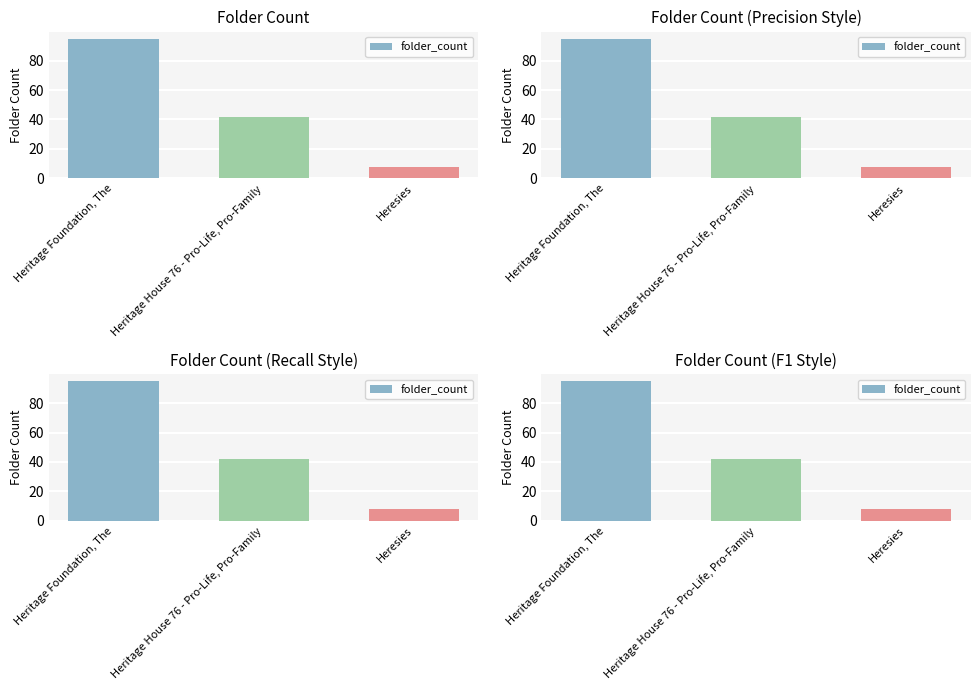

How many bars are there in total?

3